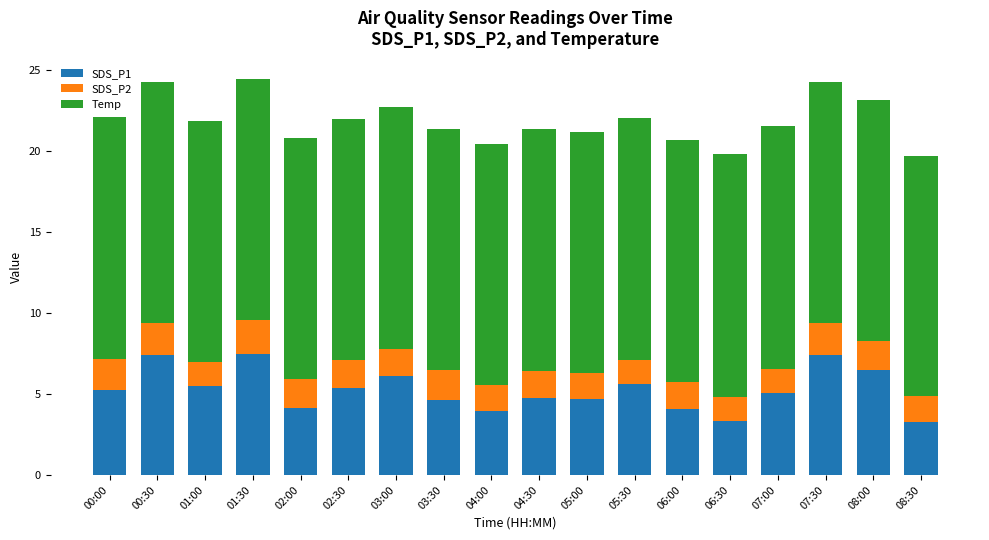

What is the average value of the SDS_P1 series?

5.3